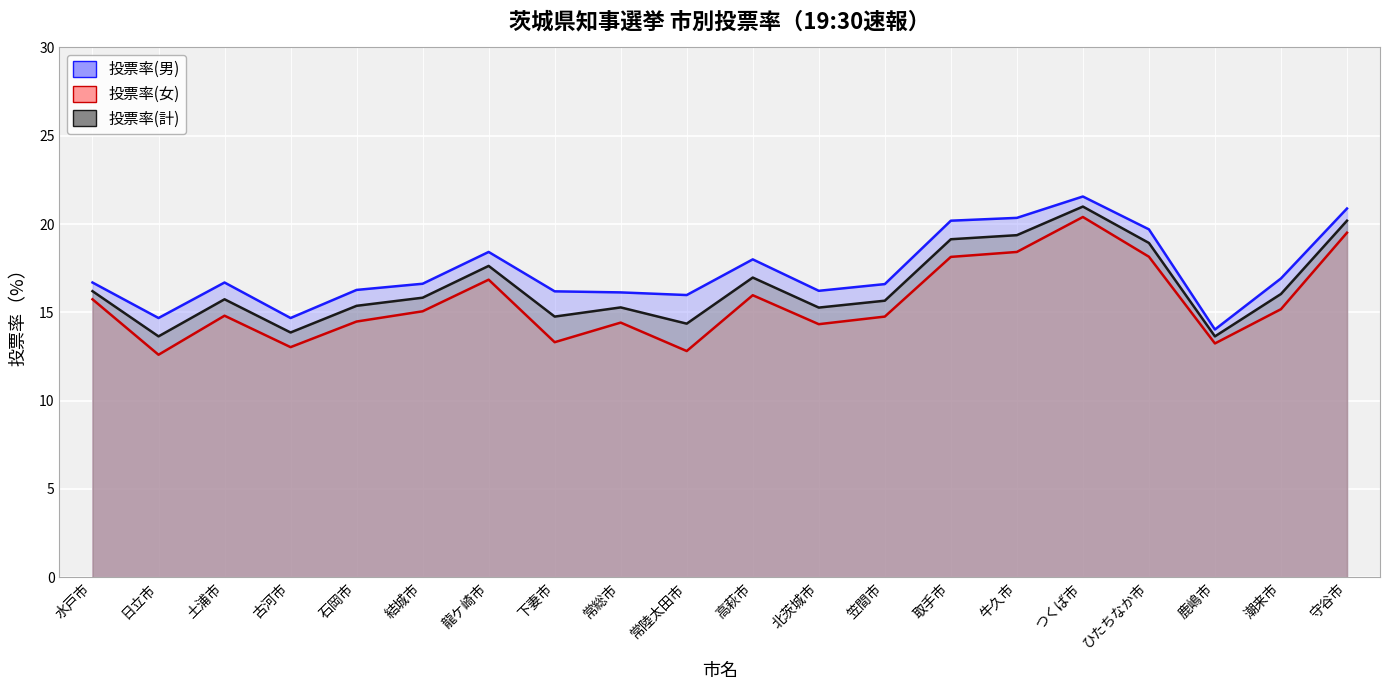

Rank the series by their average value, from highest to lowest.

投票率(男), 投票率(計), 投票率(女)